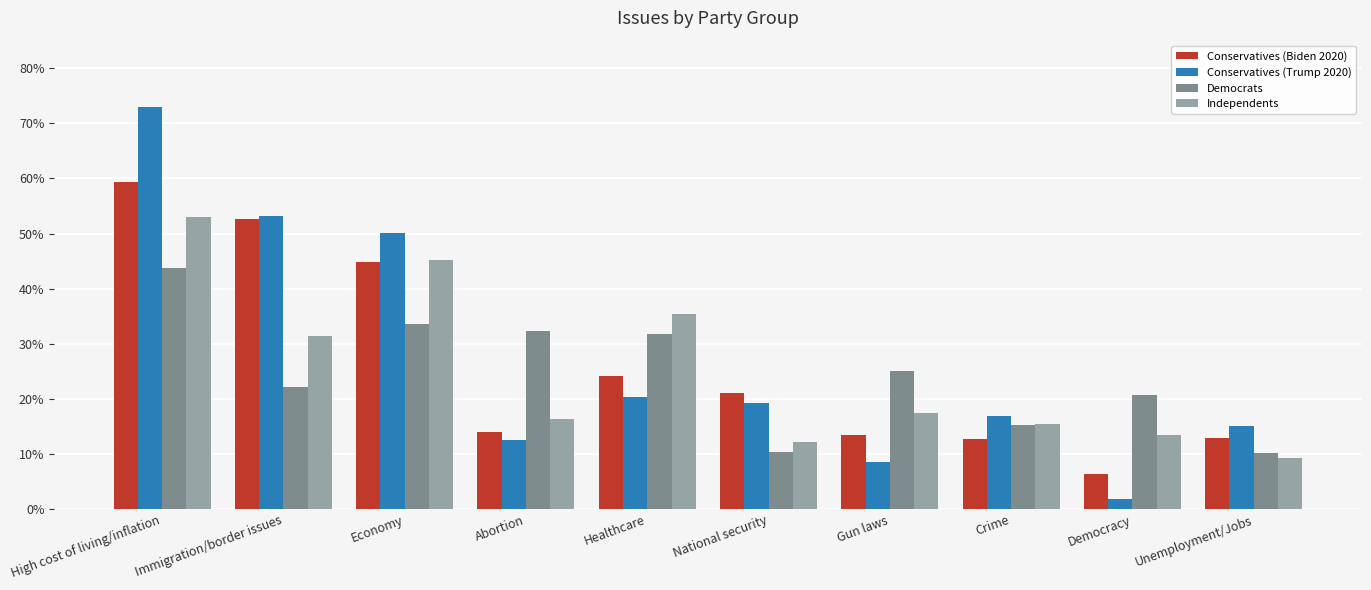

Which has a higher value, Immigration/border issues or Abortion?

Immigration/border issues